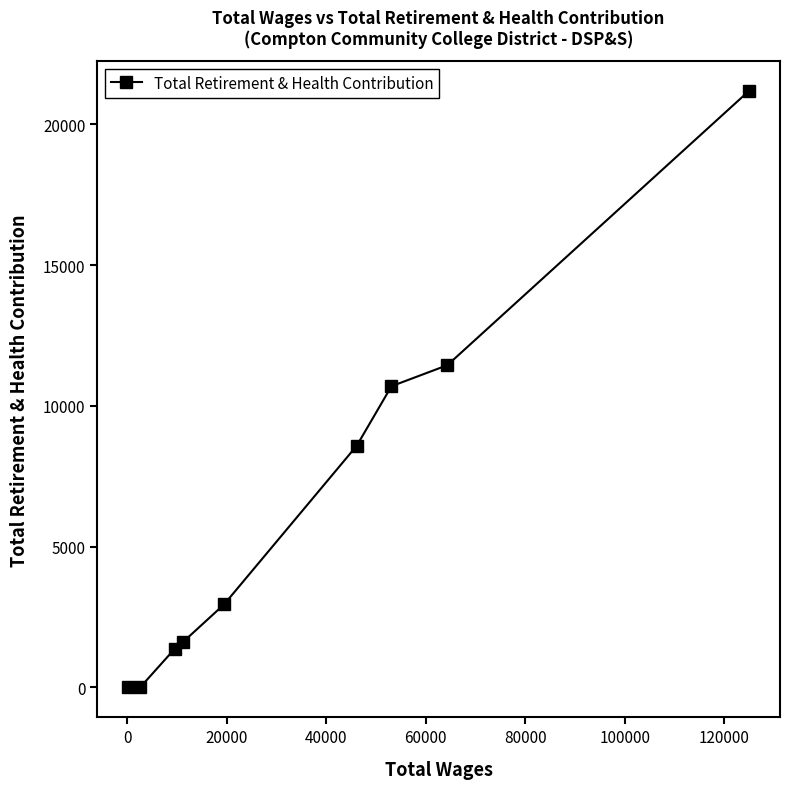

What is the greatest value displayed?

21185